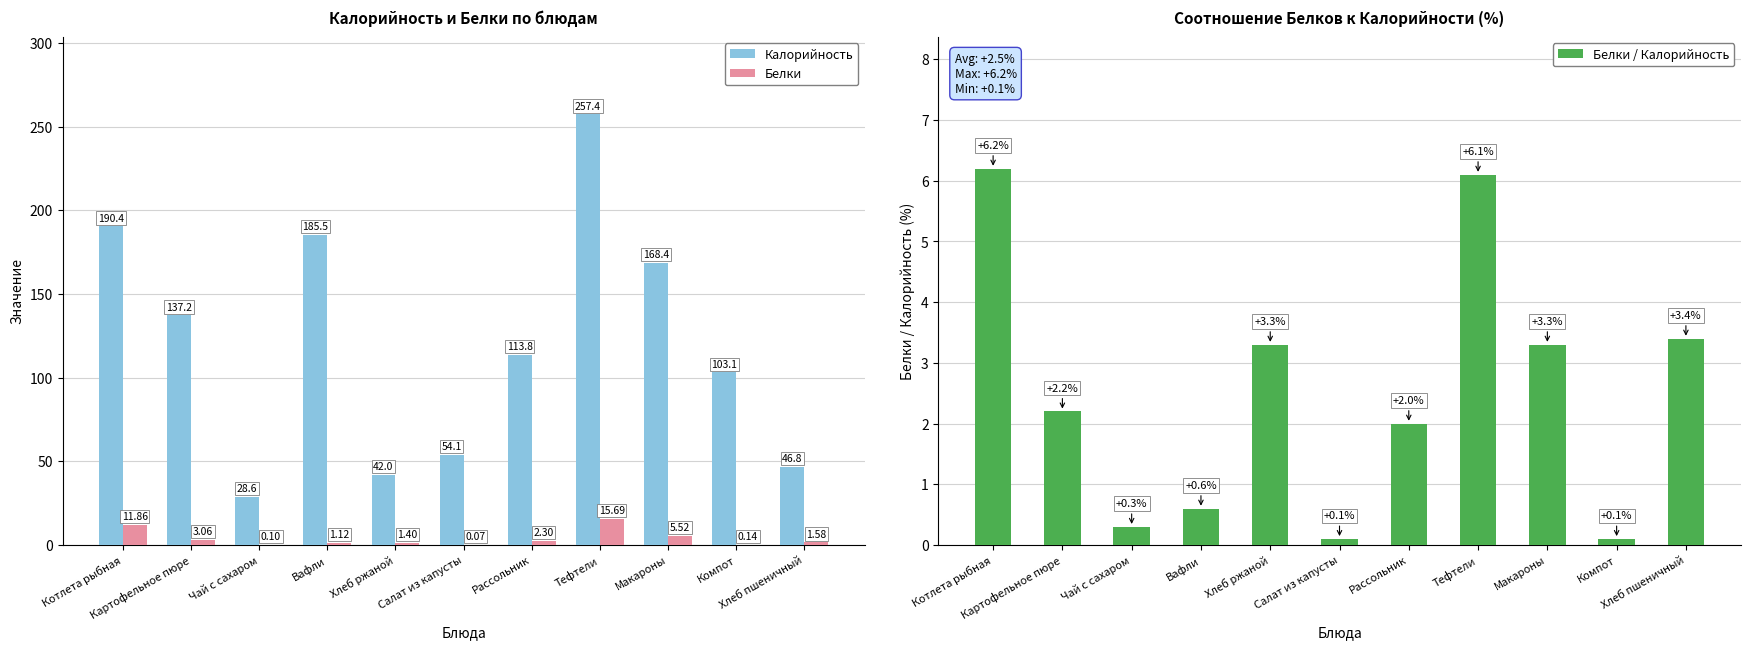

At which category is the sum across all series the highest?

Тефтели